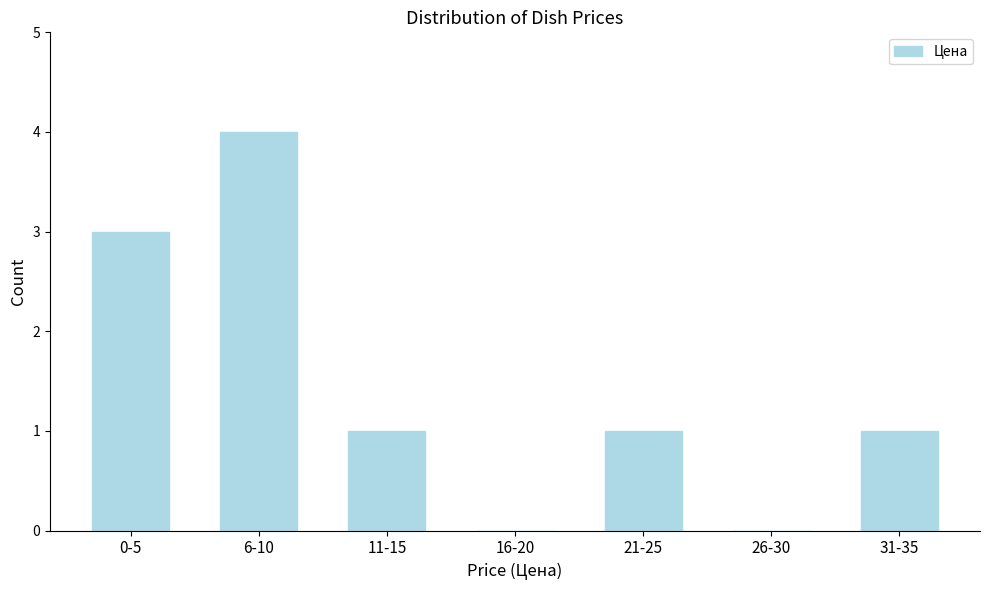

Reading left to right, transcribe all the data shown in this chart.

0-5=3	6-10=4	11-15=1	16-20=0	21-25=1	26-30=0	31-35=1